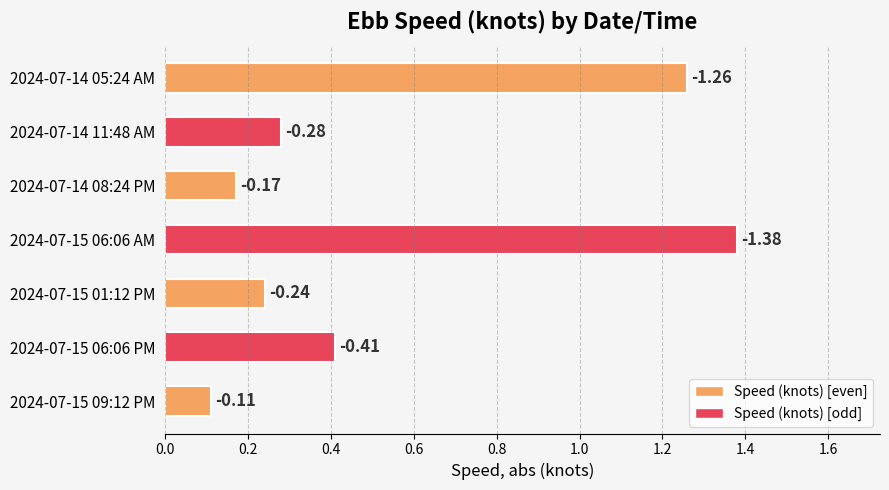

Does the chart contain any negative values?

No